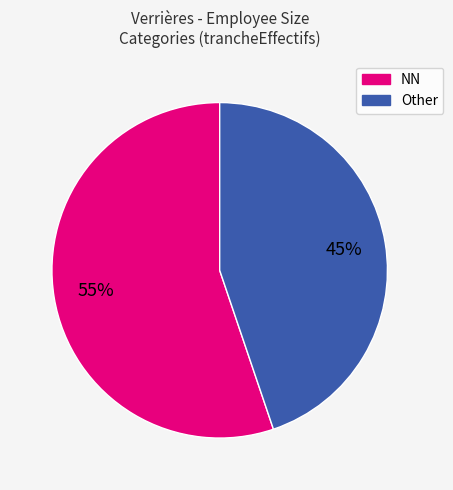

How many slices are in this pie chart?

2